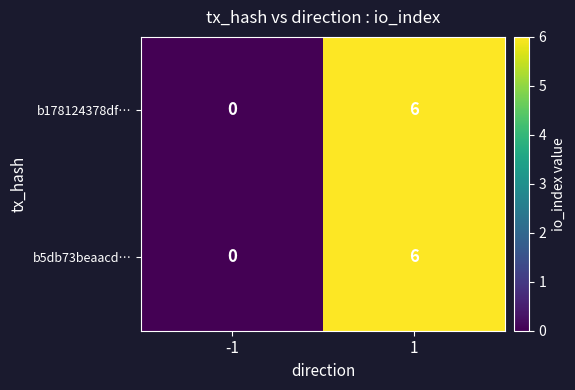

What is the greatest value displayed?

6